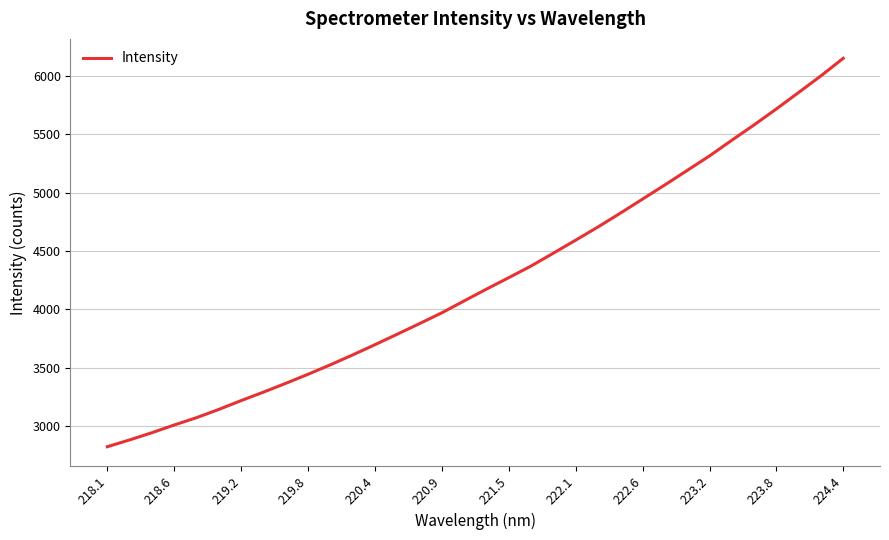

What is the difference between the maximum and minimum values?

3329.0